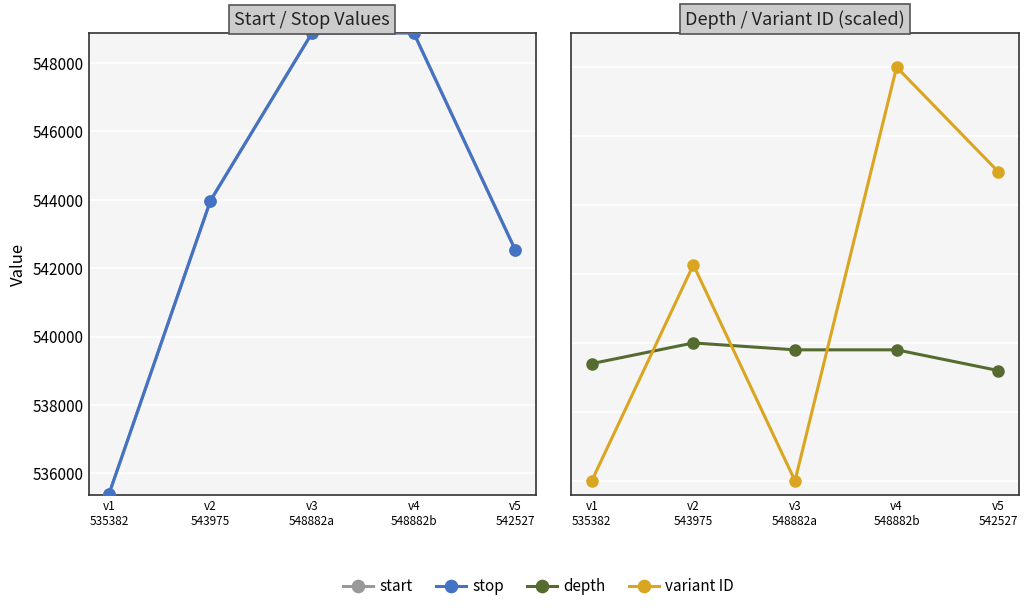

At which category is the sum across all series the highest?

v4
548882b